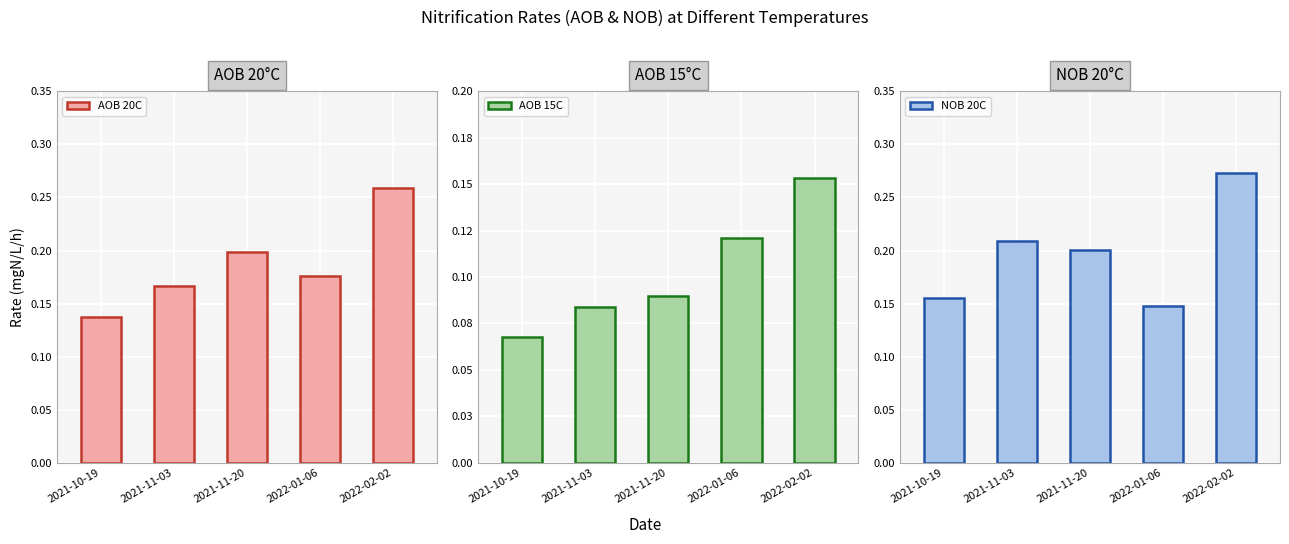

What is the approximate value of NOB 20C at 2021-10-19?

0.2